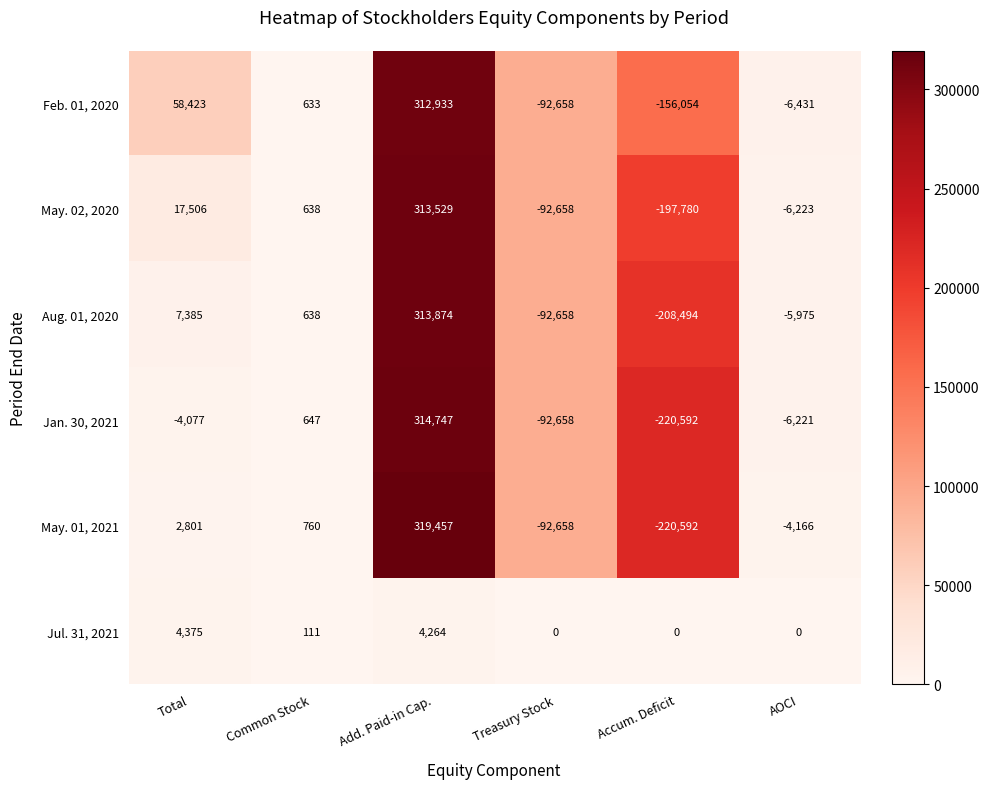

Count the number of data series in this chart.

6